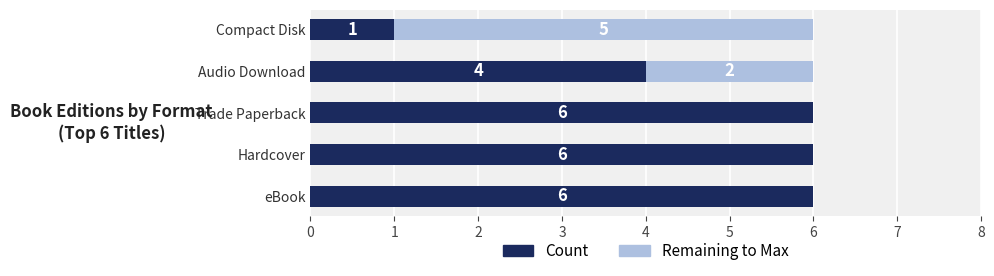

What is the maximum value for Count?

6